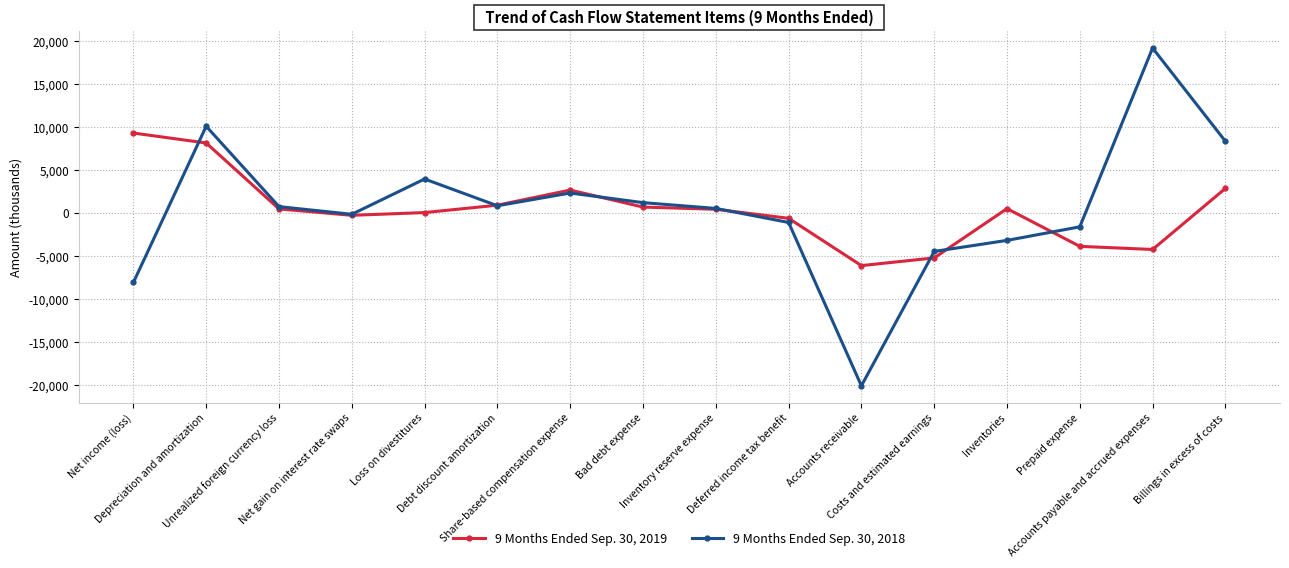

List the series in order of their peak value, lowest first.

9 Months Ended Sep. 30, 2019, 9 Months Ended Sep. 30, 2018